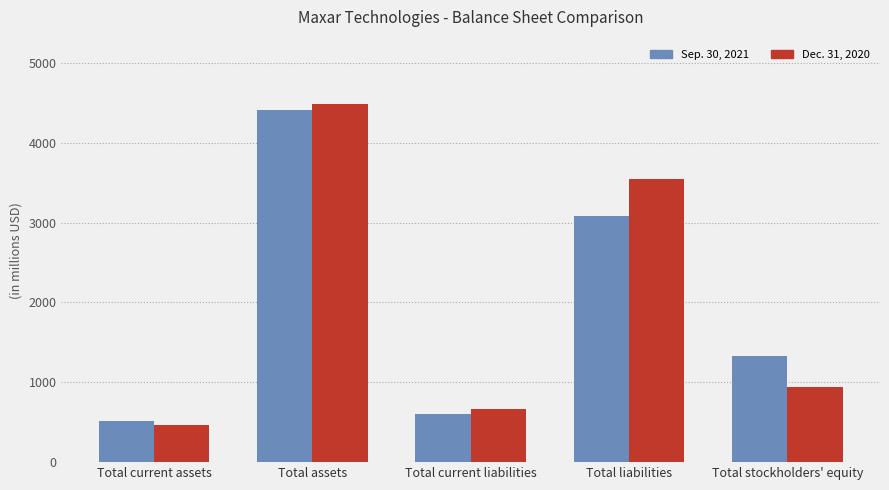

What is the difference between the maximum and second lowest values in the Dec. 31, 2020 series?

3820